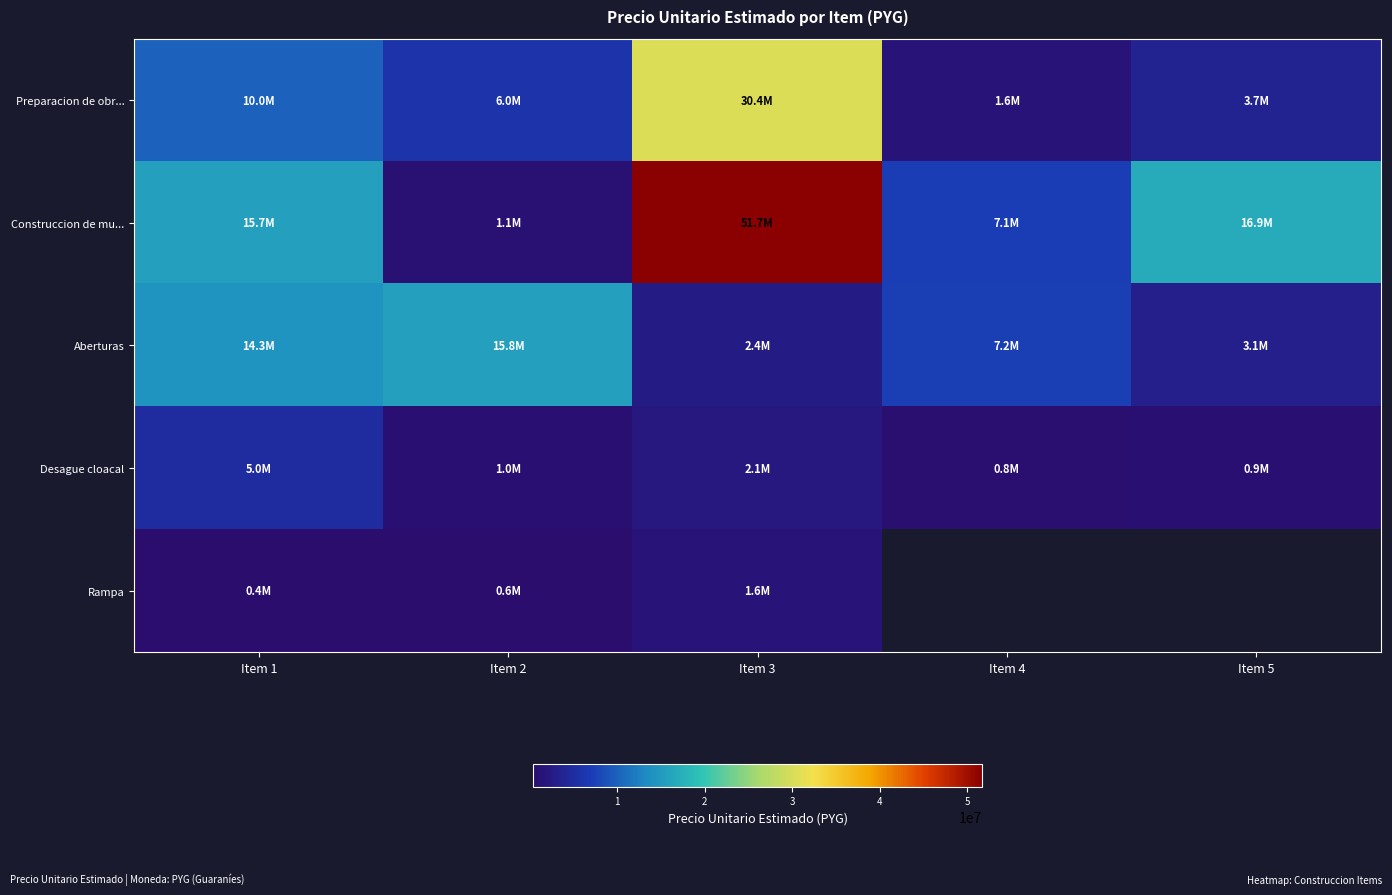

Where is Desague cloacal nearest to the value 2891666?

Item 3